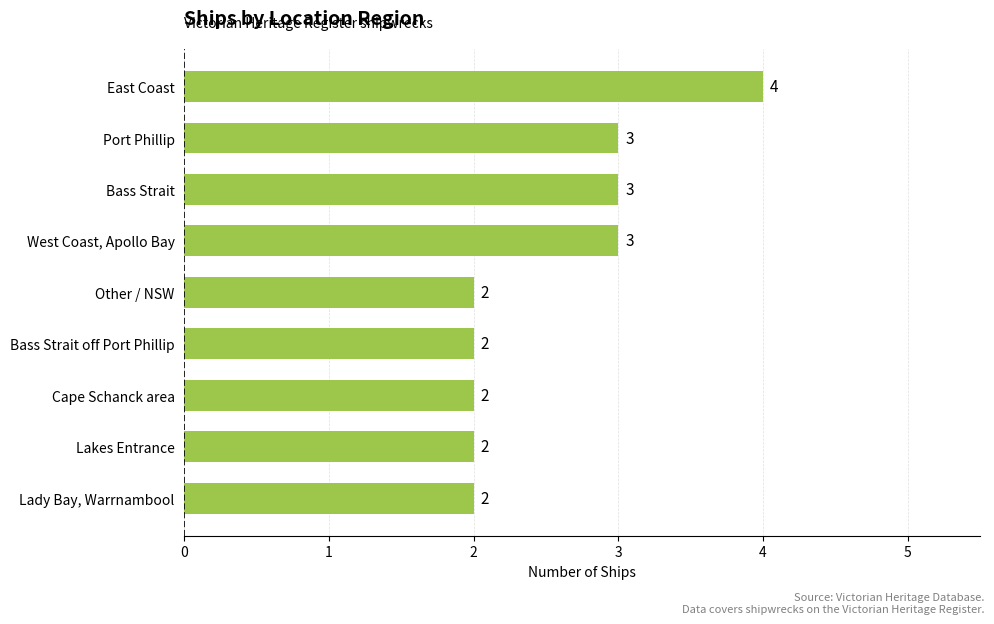

What is the change in value from Other / NSW to Port Phillip?

+1